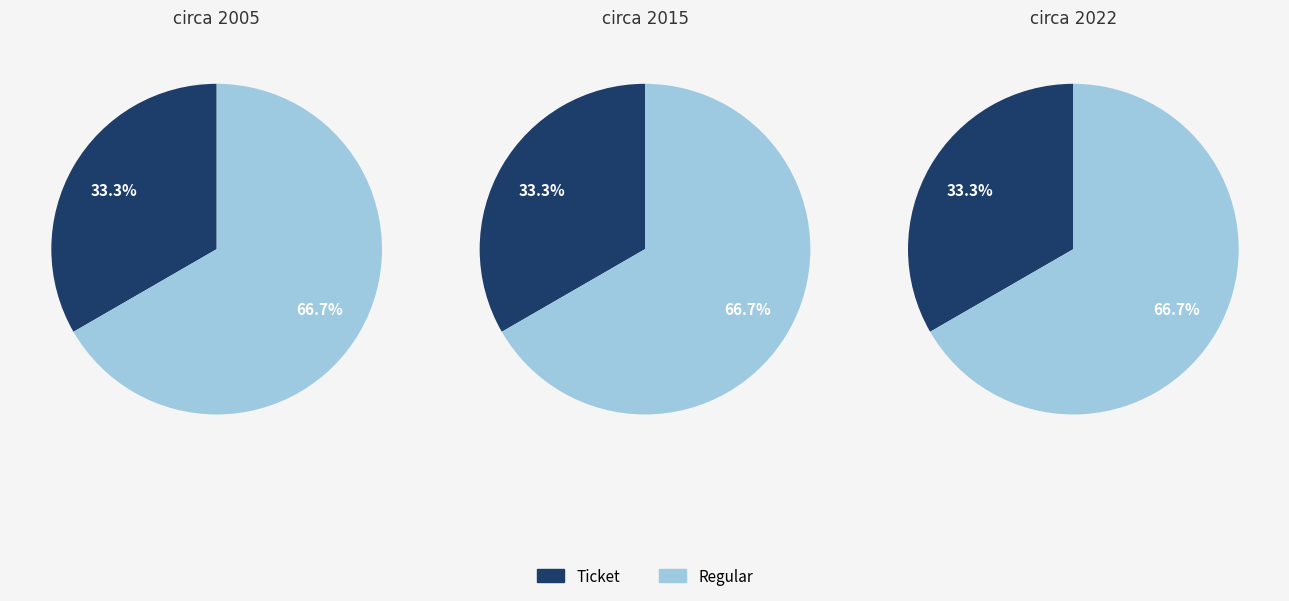

What percentage is the Regular slice, to the nearest percent?

67%